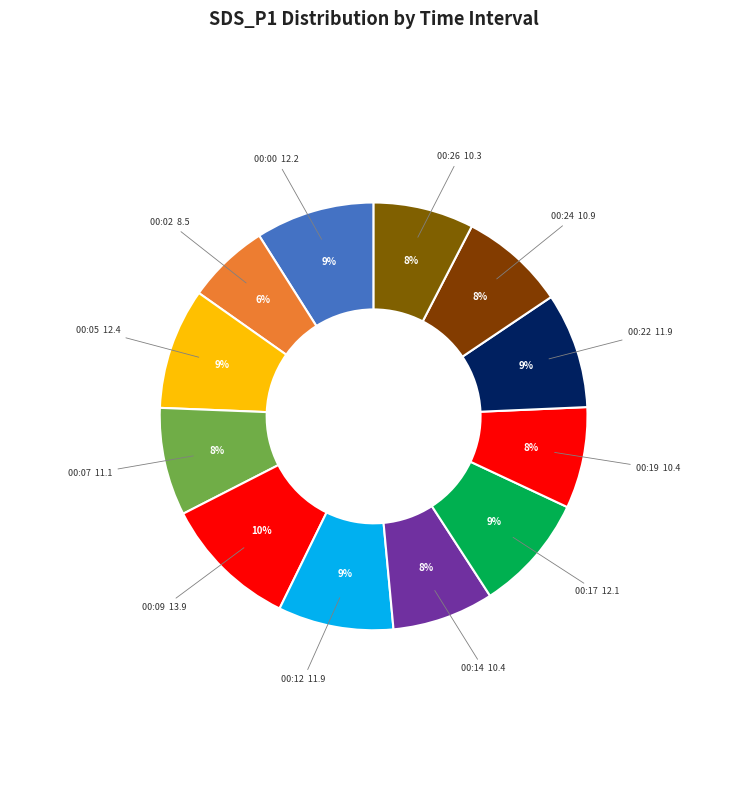

Is it true that 00:24 is 21% of the pie?

False